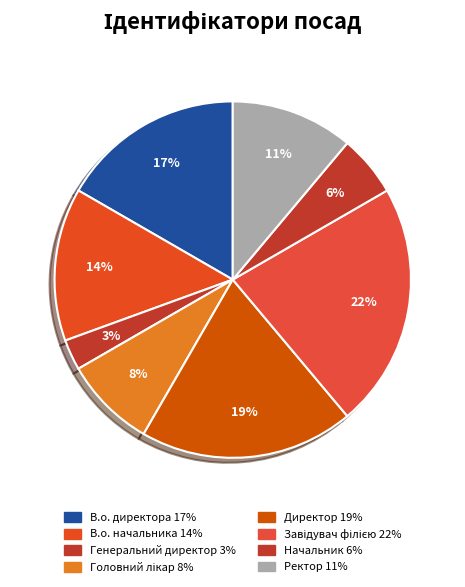

How many segments does this pie chart have?

8